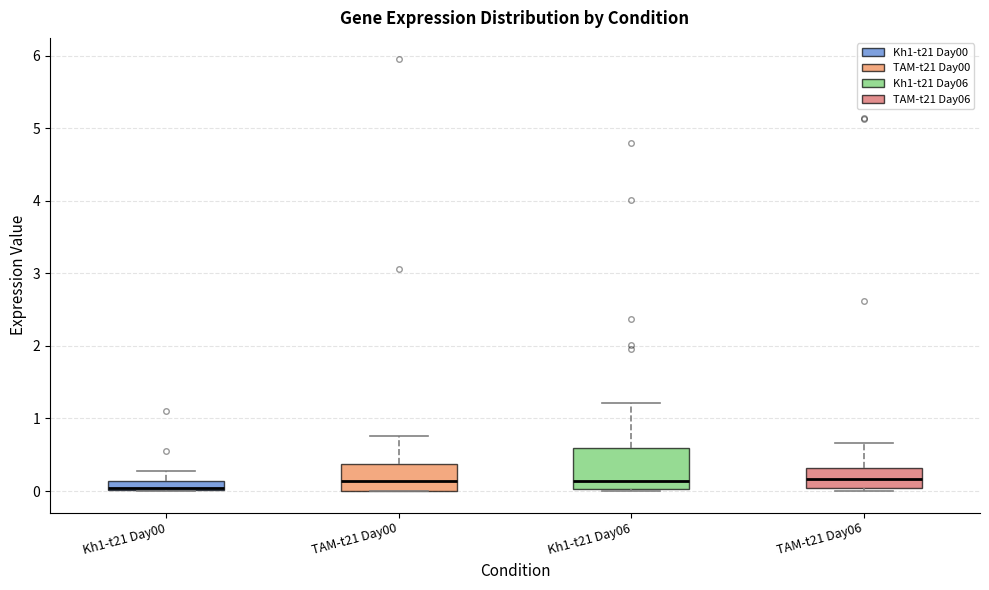

Where is the lower edge of the box for TAM-t21 Day06 on the y-axis? The values are not printed on the chart, so give them approximately, as read against the axis.

0.0